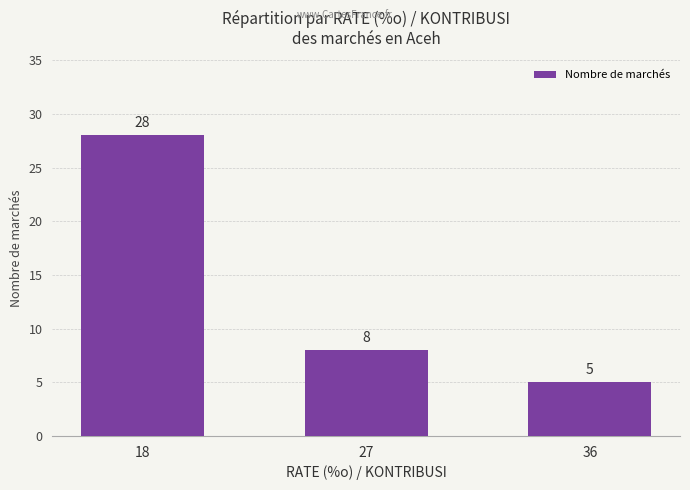

What is the greatest value displayed?

28